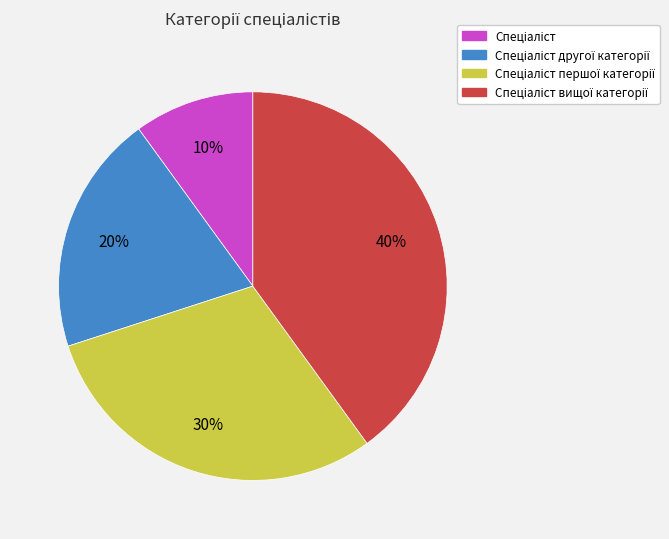

Is there a majority slice in this chart?

No